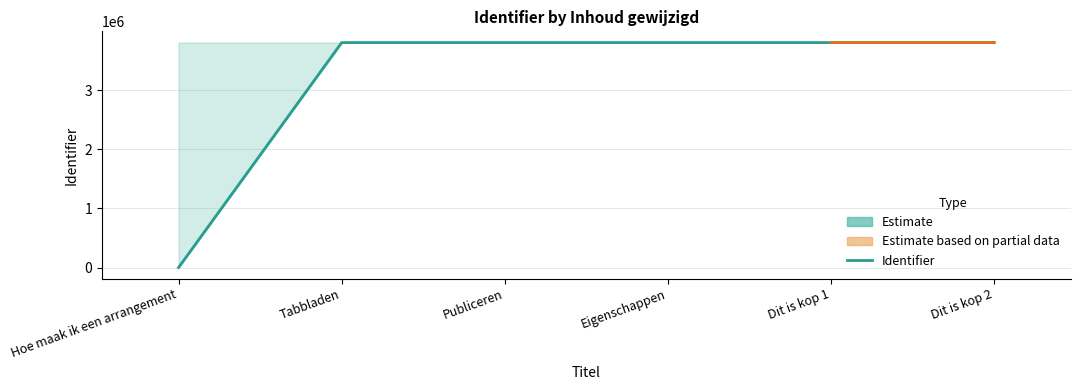

Reading left to right, transcribe all the data shown in this chart.

0	3803266	3803283	3803293	3803298	3803277